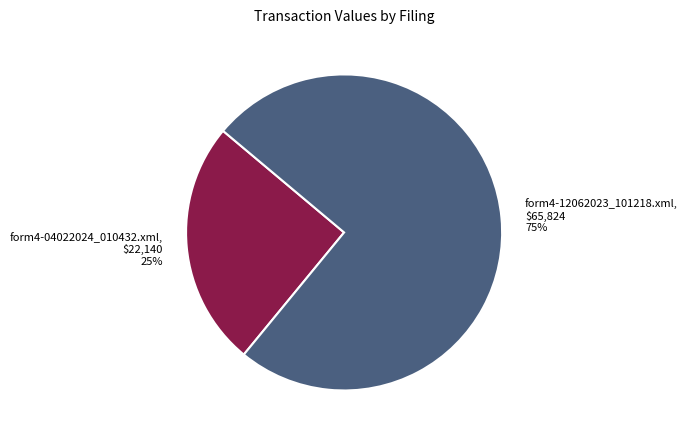

The form4-04022024_010432.xml slice represents 25% of the pie. True or false?

True